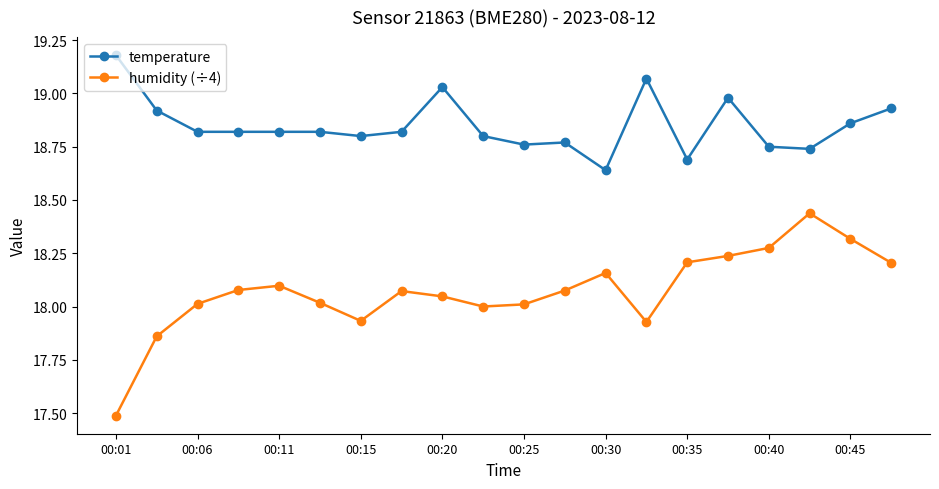

True or false: humidity (÷4) has more than 0 points higher than both neighbors.

True